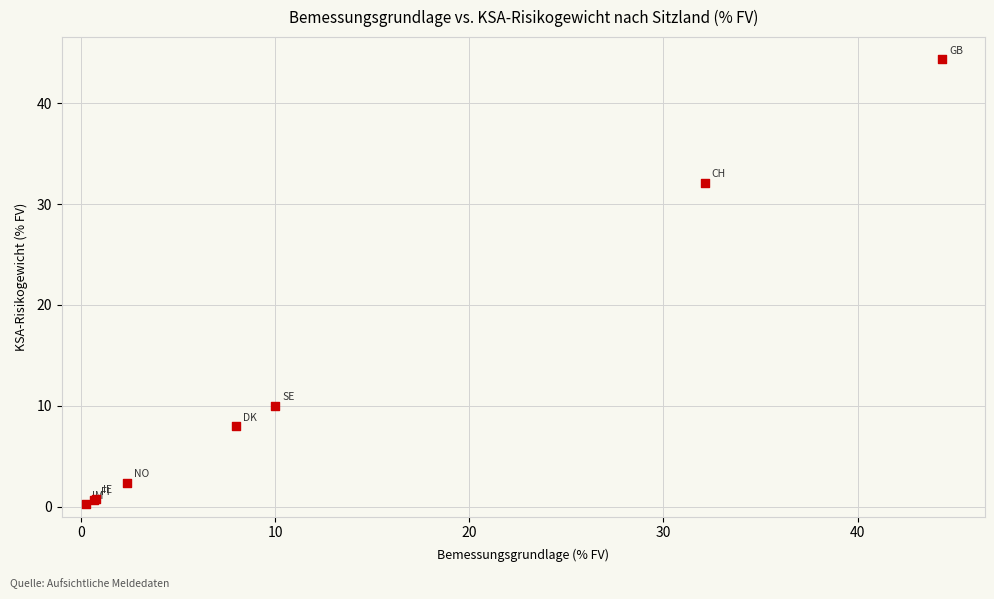

What Y value in the scatter plot is closest to 22?

32.1